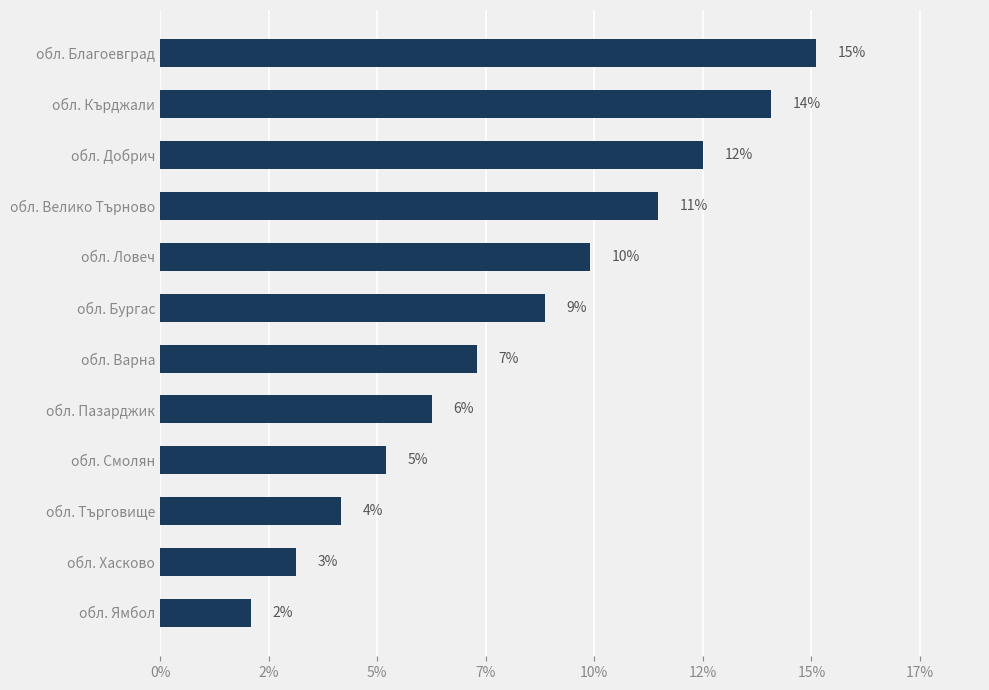

How many data points does each series have?

12